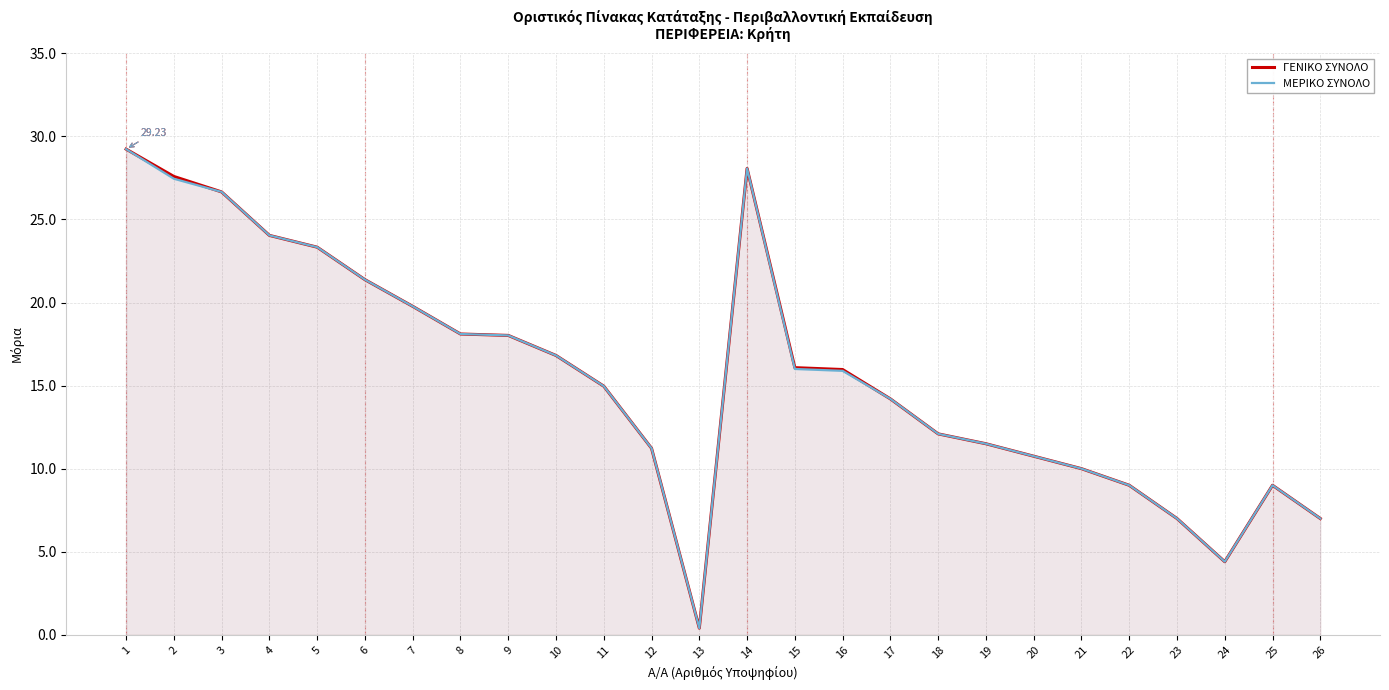

What is the difference between the maximum and minimum values in the ΜΕΡΙΚΟ ΣΥΝΟΛΟ series?

28.8